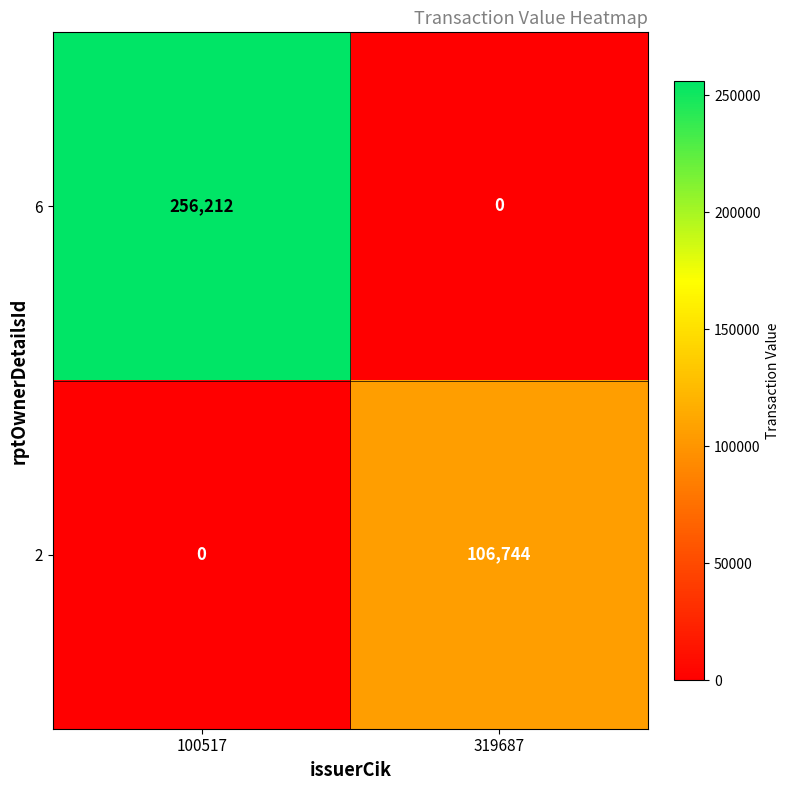

What is the spread (max minus min) of values at 319687?

106744